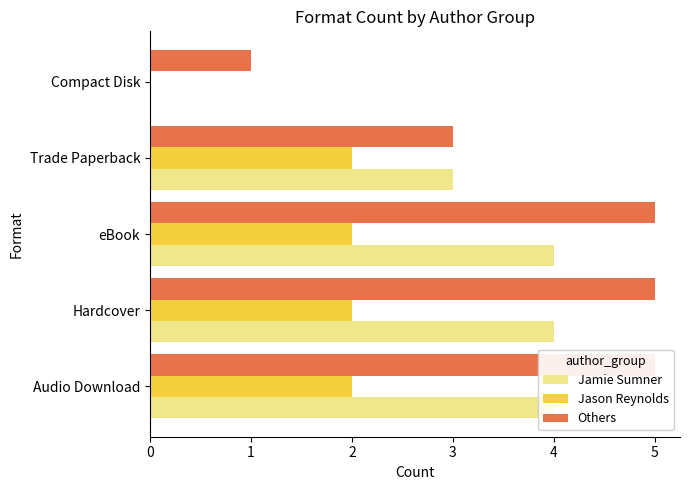

List the labels in order of Others value, largest first.

Audio Download, Hardcover, eBook, Trade Paperback, Compact Disk